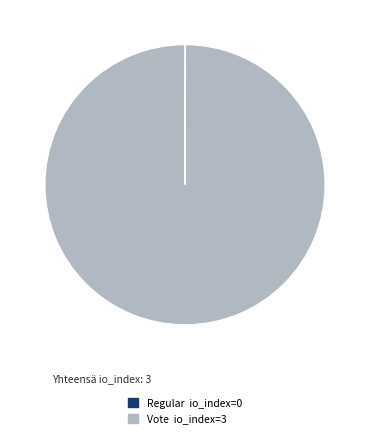

What is the largest slice in the pie chart?

Vote